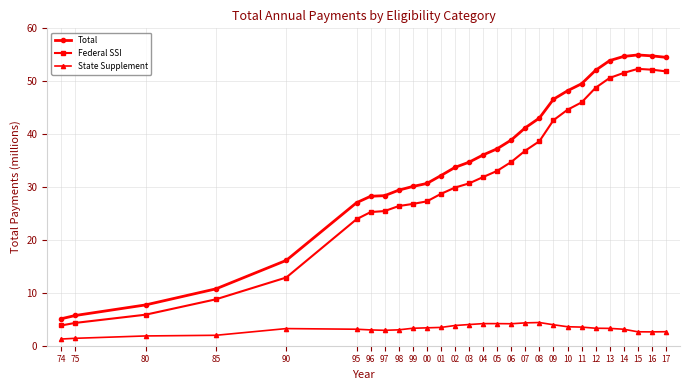

True or false: Federal SSI and Total cross at least once.

False